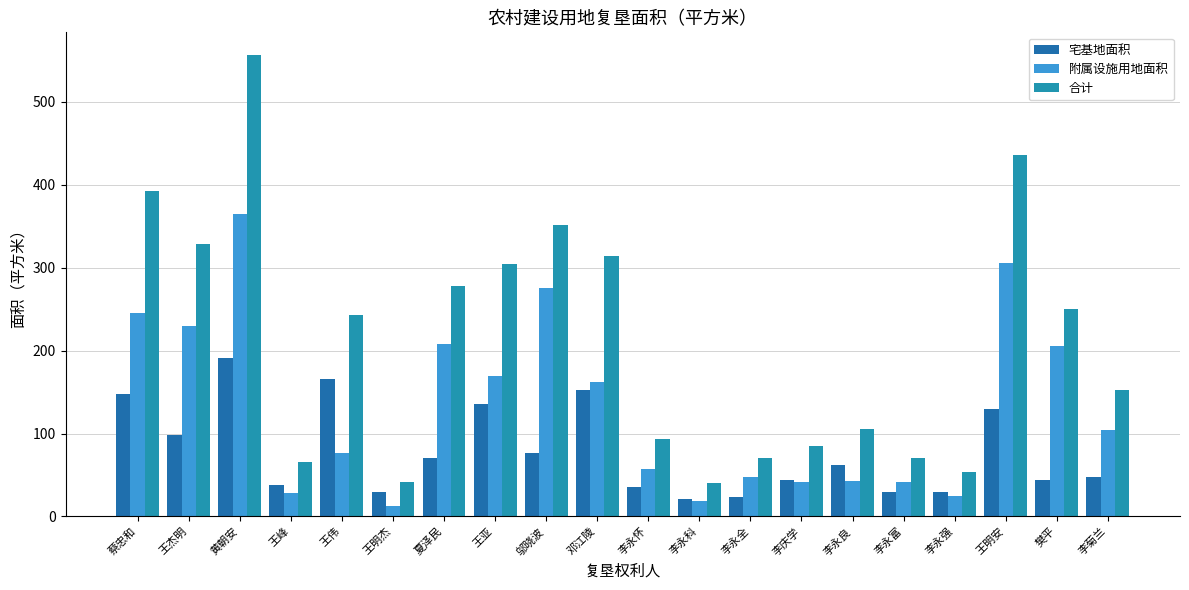

The 合计 series shows 71 at 李永全. True or false?

True